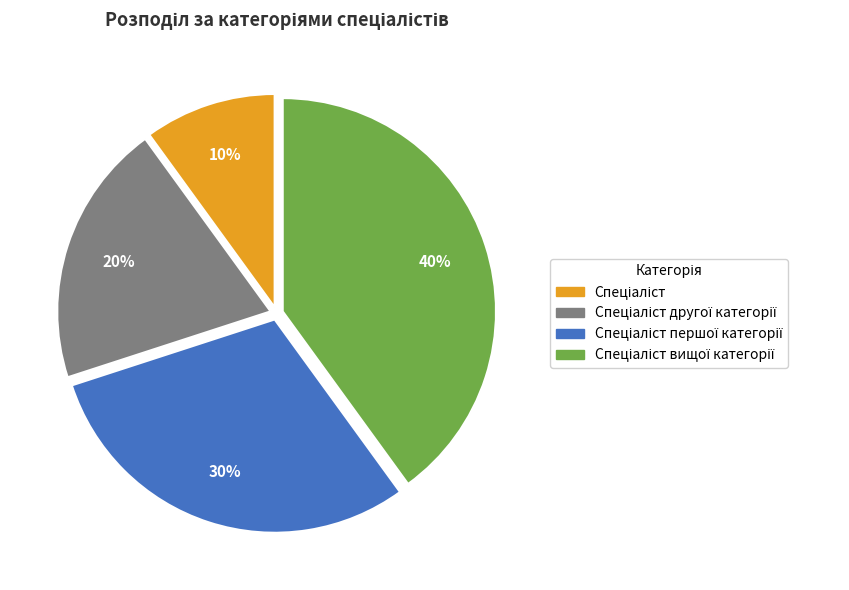

Is there a majority slice in this chart?

No